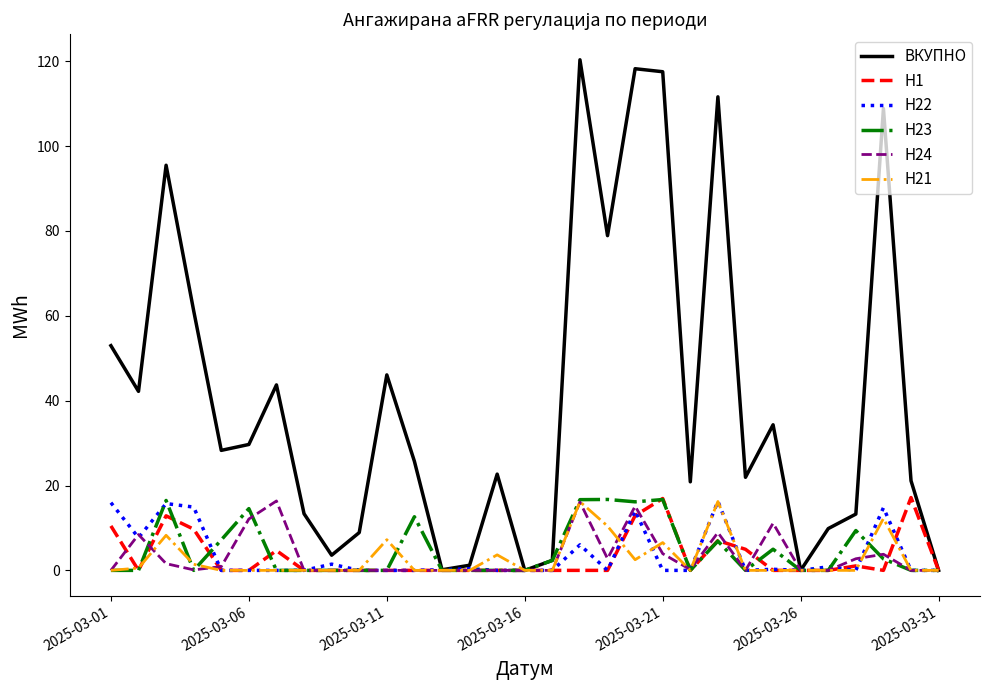

Which series has the widest spread of values?

ВКУПНО